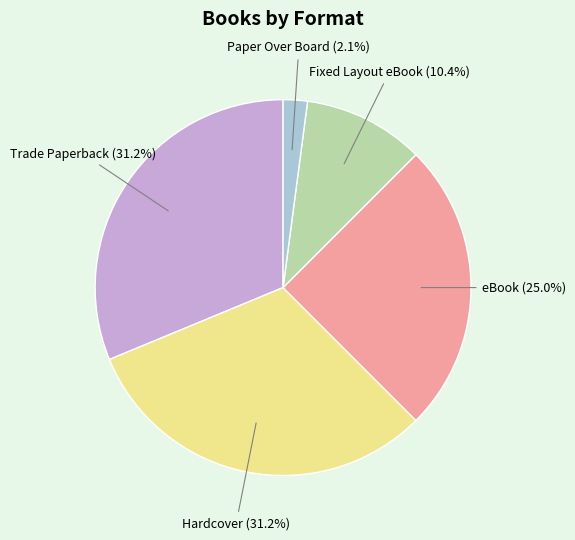

Is there any slice that represents more than half of the pie?

No